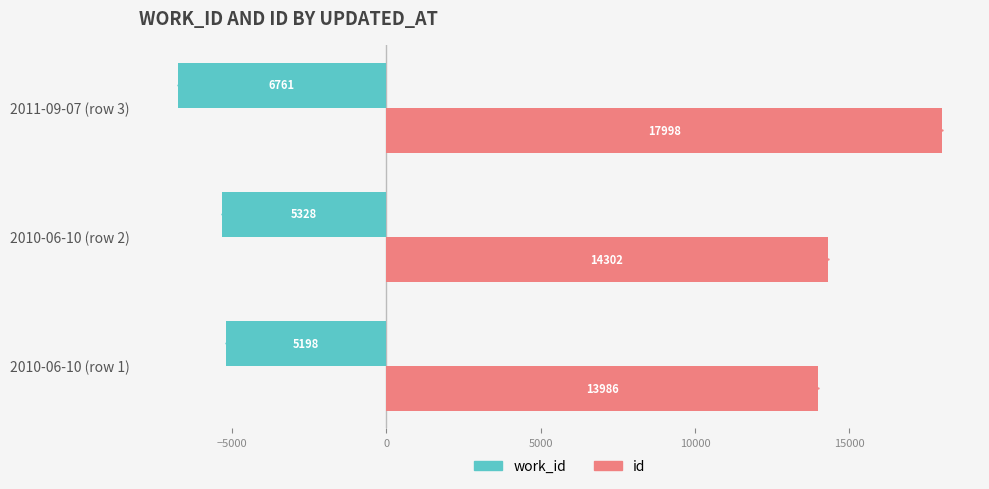

Is it true that work_id equals -5328 at 2010-06-10 (row 2)?

True